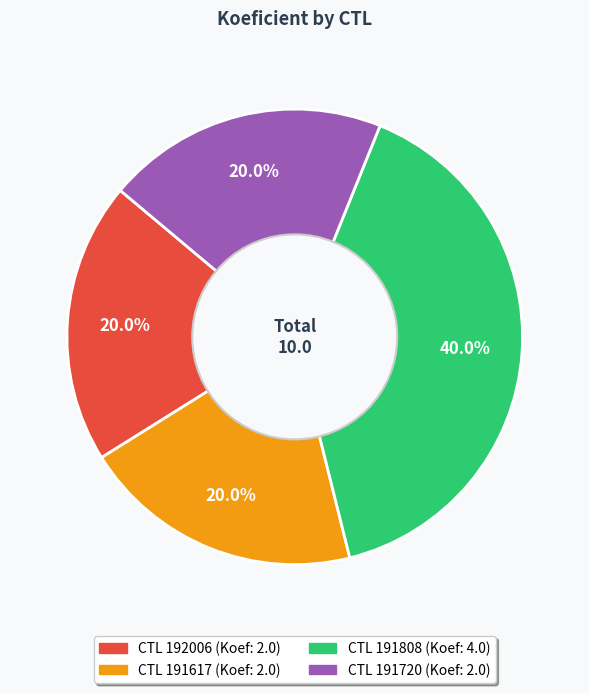

Is there any slice that represents more than half of the pie?

No